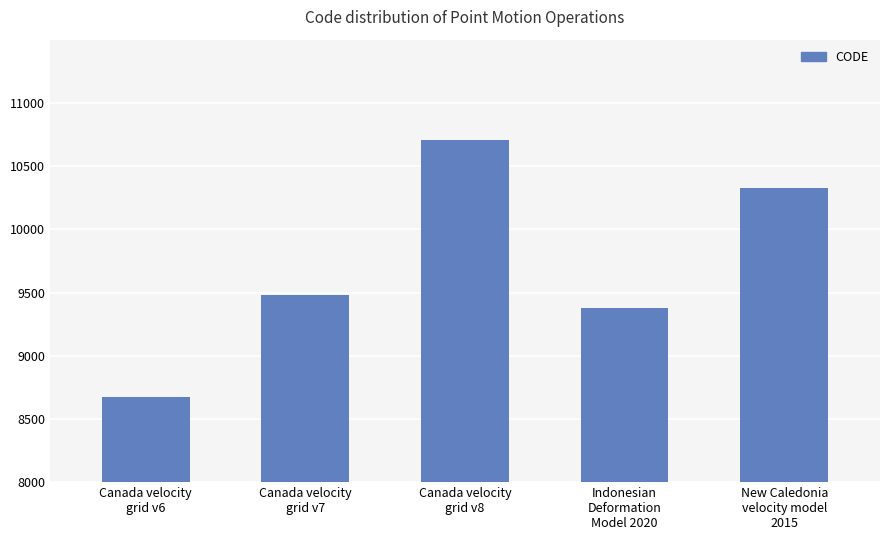

What is the difference between the maximum and minimum values?

2031